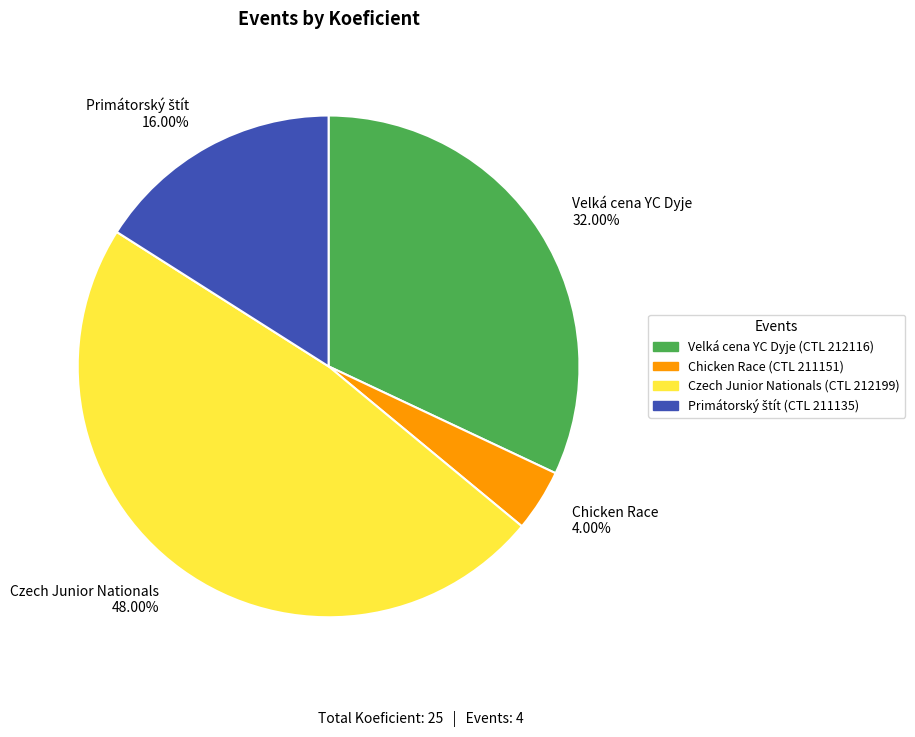

Does Czech Junior Nationals 48.00% represent more than half of the total?

No